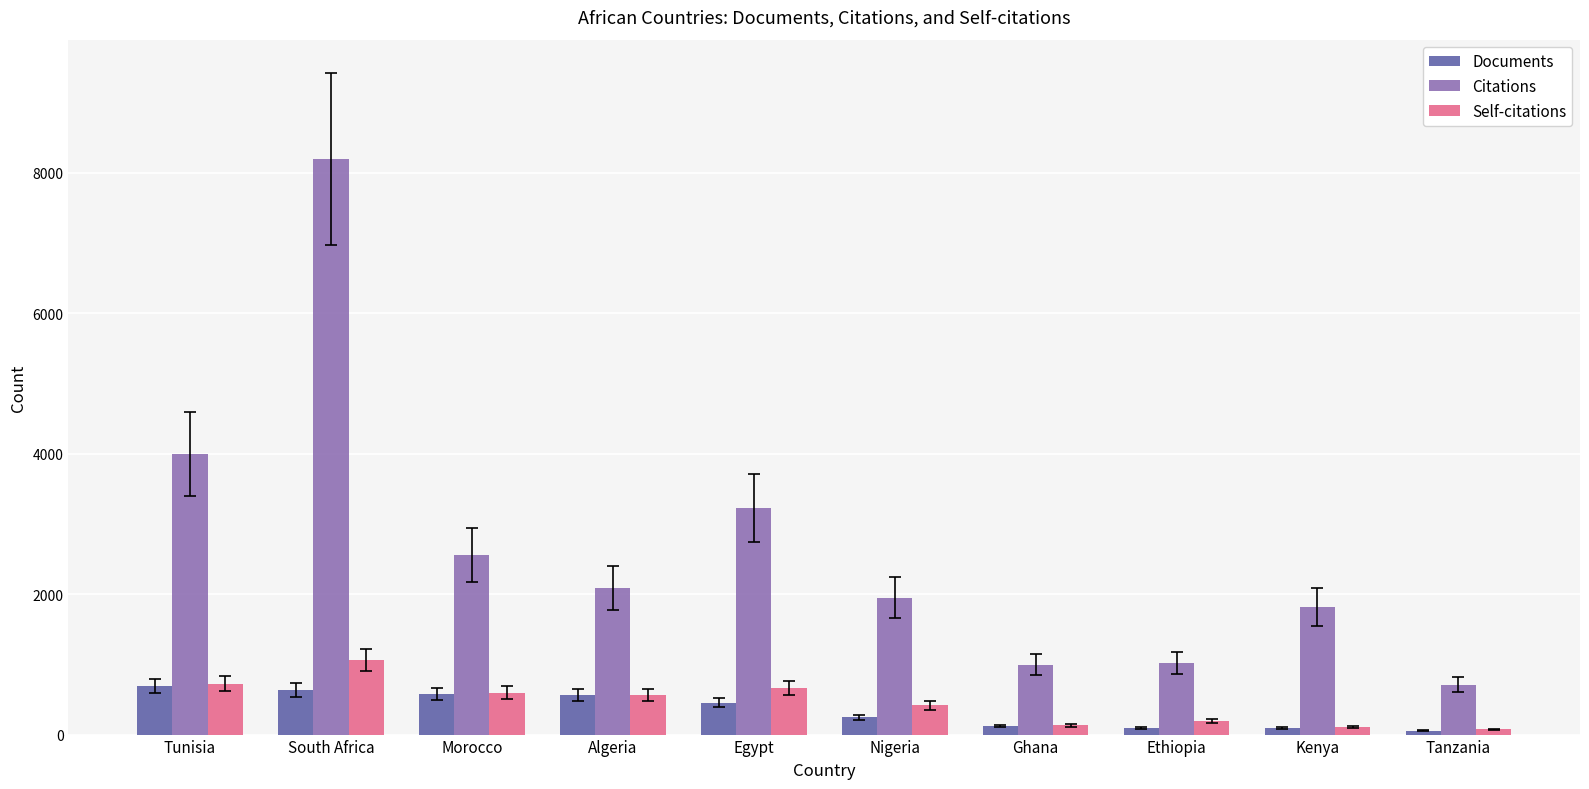

The Citations series shows 1017 at Ethiopia. True or false?

True